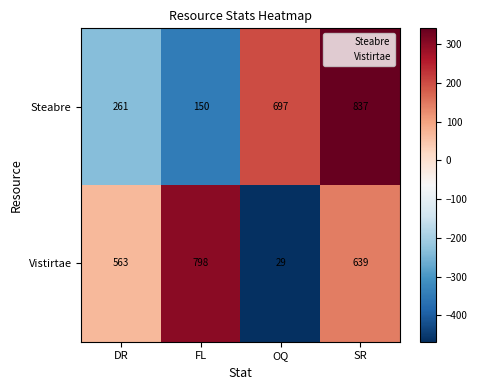

What is the difference between the highest and lowest values at DR?

302